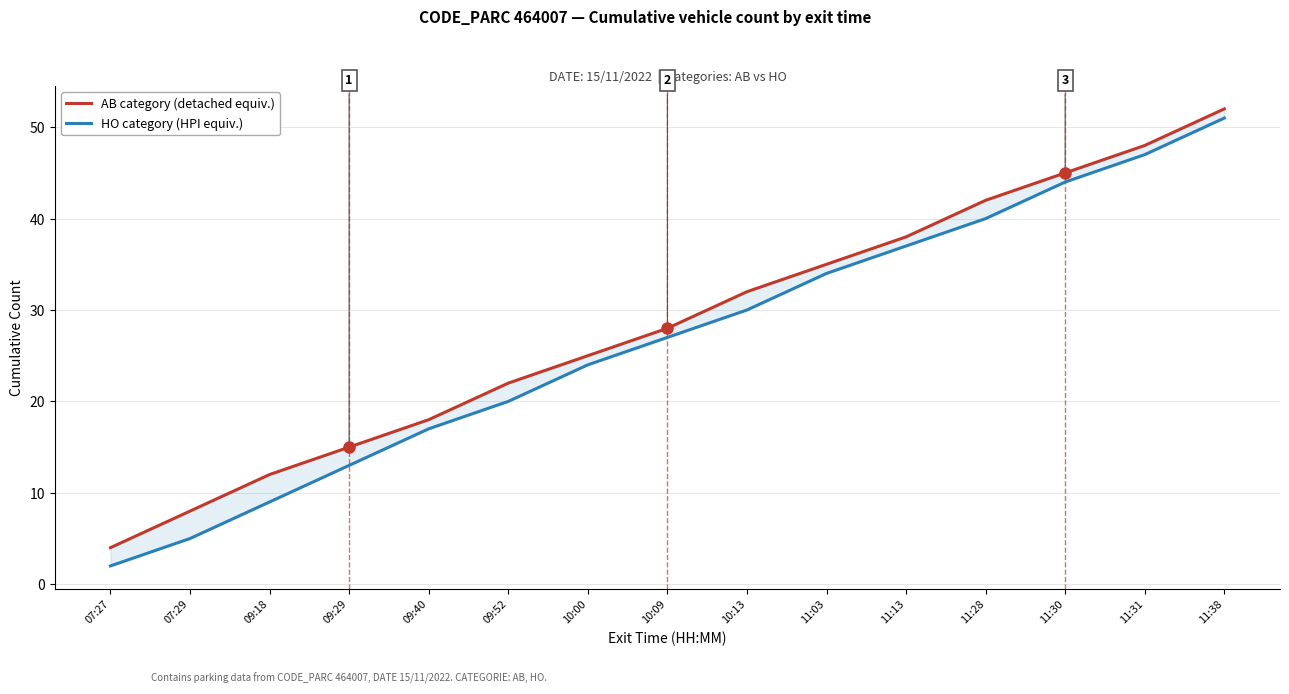

Is the value of HO category (HPI equiv.) at 11:38 greater than the value of AB category (detached equiv.) at 11:38?

No